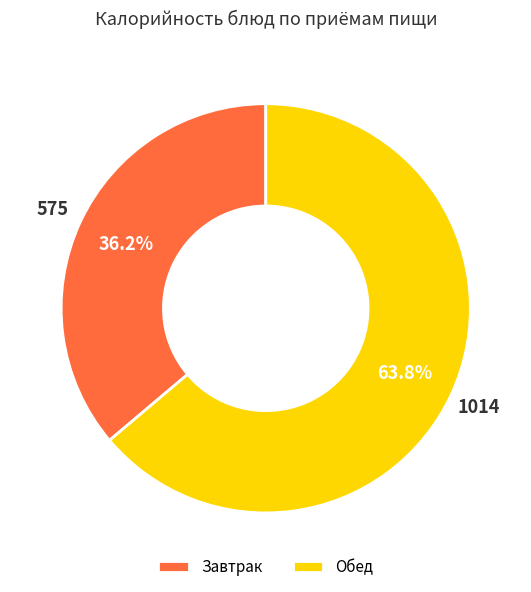

Combined, what portion of the pie is Завтрак and Обед?

100.0%